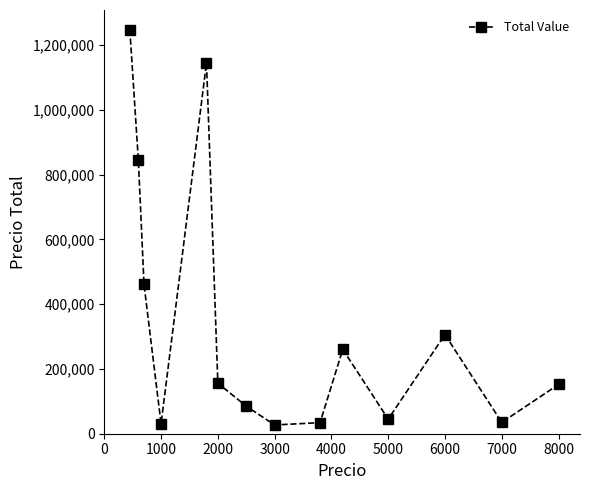

How many data points does each series have?

14